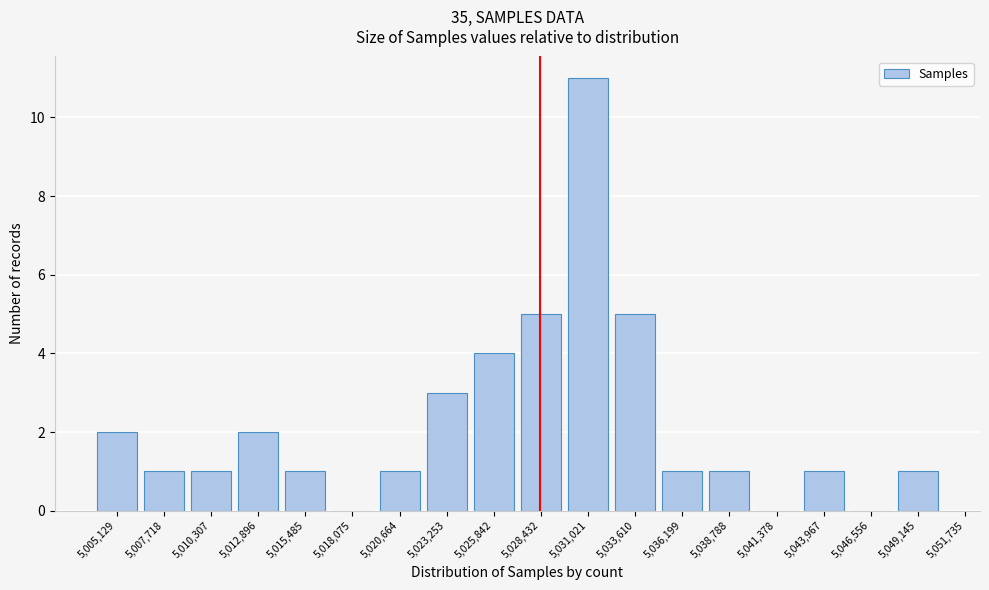

Reading left to right, extract all data points from this chart.

5,005,129=2	5,007,718=1	5,010,307=1	5,012,896=2	5,015,485=1	5,018,075=0	5,020,664=1	5,023,253=3	5,025,842=4	5,028,432=5	5,031,021=11	5,033,610=5	5,036,199=1	5,038,788=1	5,041,378=0	5,043,967=1	5,046,556=0	5,049,145=1